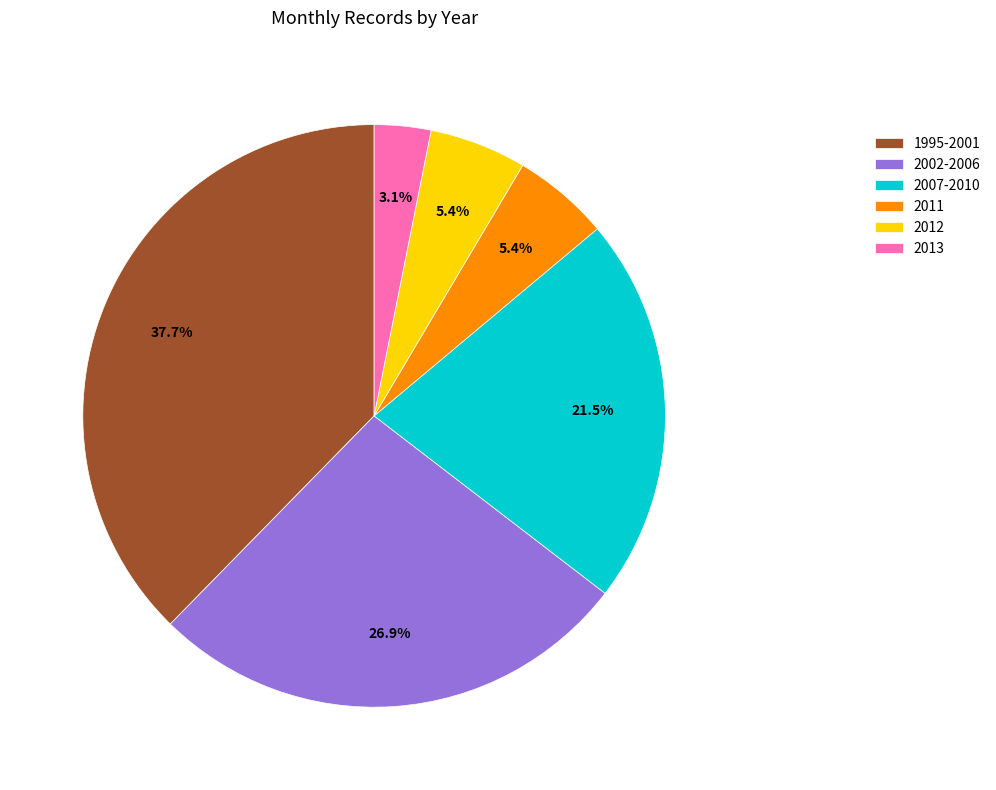

Approximately how many times larger is the value at 1995-2001 compared to 2002-2006?

1.4